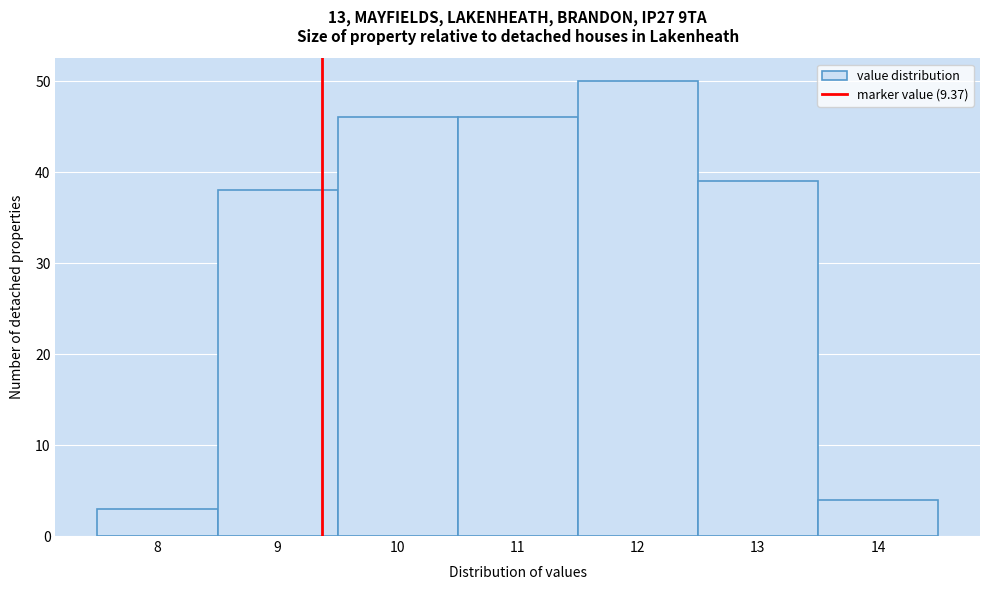

Reading left to right, list every bar in this chart as the range it spans on the x-axis followed by its height. The values are not printed on the chart, so give them approximately, as read against the axis.

7.5 to 8.5: 3
8.5 to 9.5: 38
9.5 to 10.5: 46
10.5 to 11.5: 46
11.5 to 12.5: 50
12.5 to 13.5: 39
13.5 to 14.5: 4